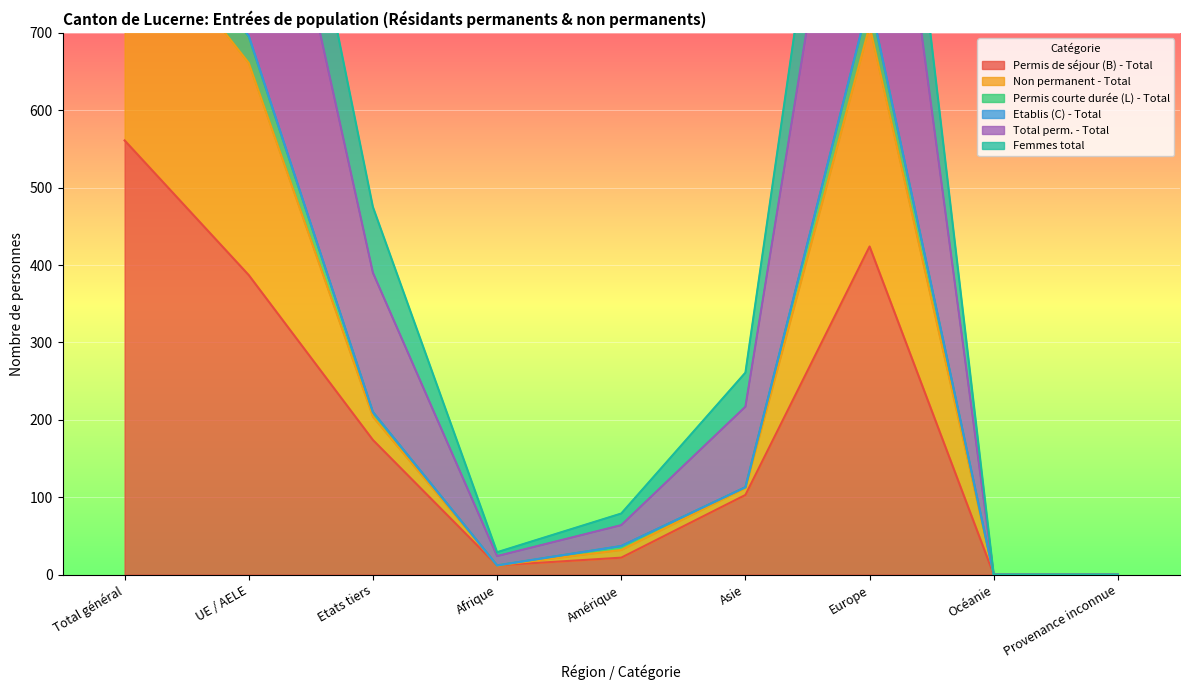

The Permis de séjour (B) - Total series shows 174 at Etats tiers. True or false?

True